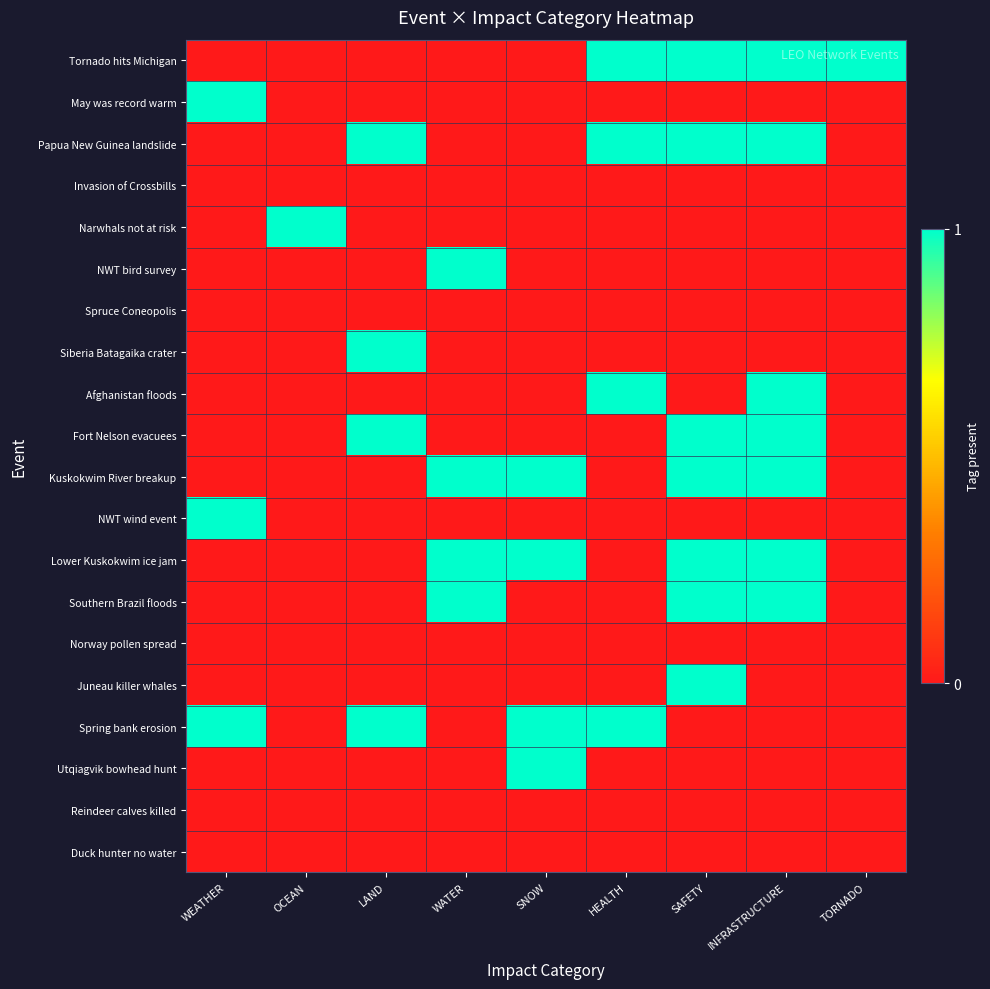

What is the total value across all series at OCEAN?

1